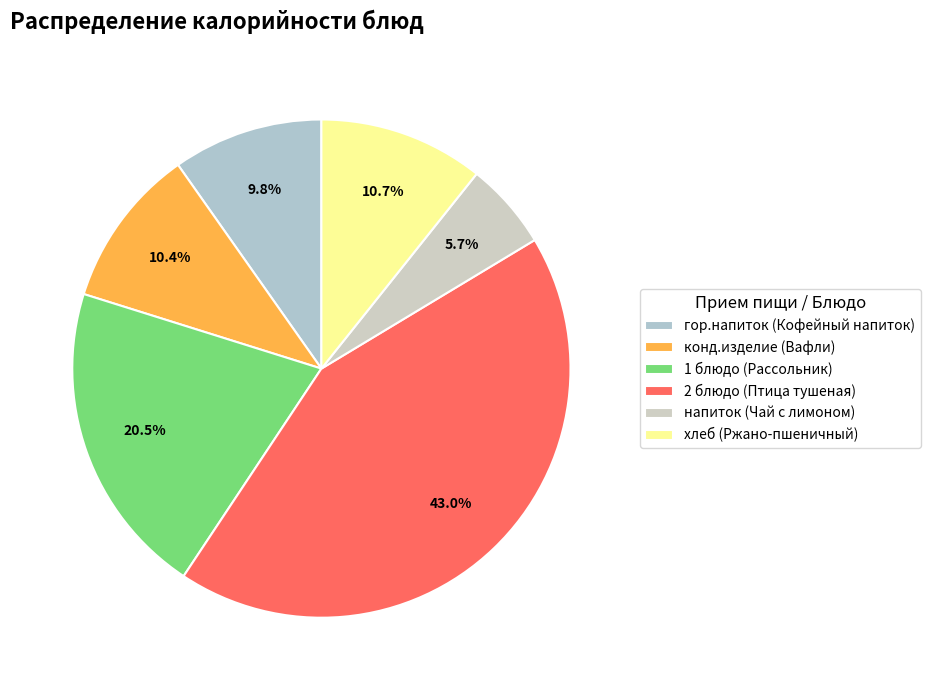

To the nearest percent, what is the average slice percentage?

17%